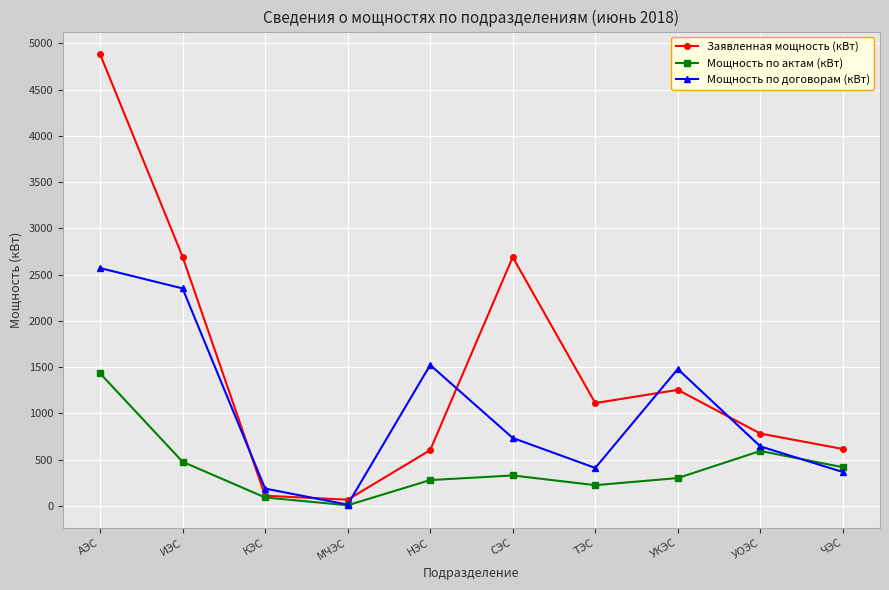

What is the maximum value shown in the chart?

4882.9